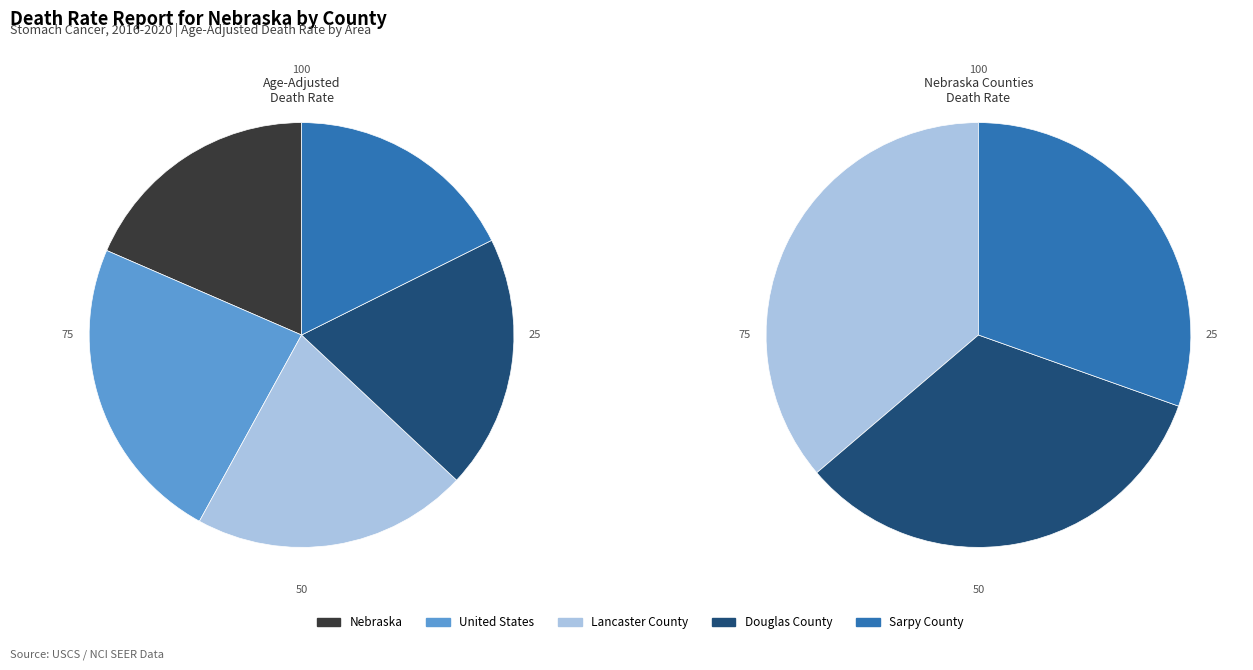

Count the number of slices in the pie.

5